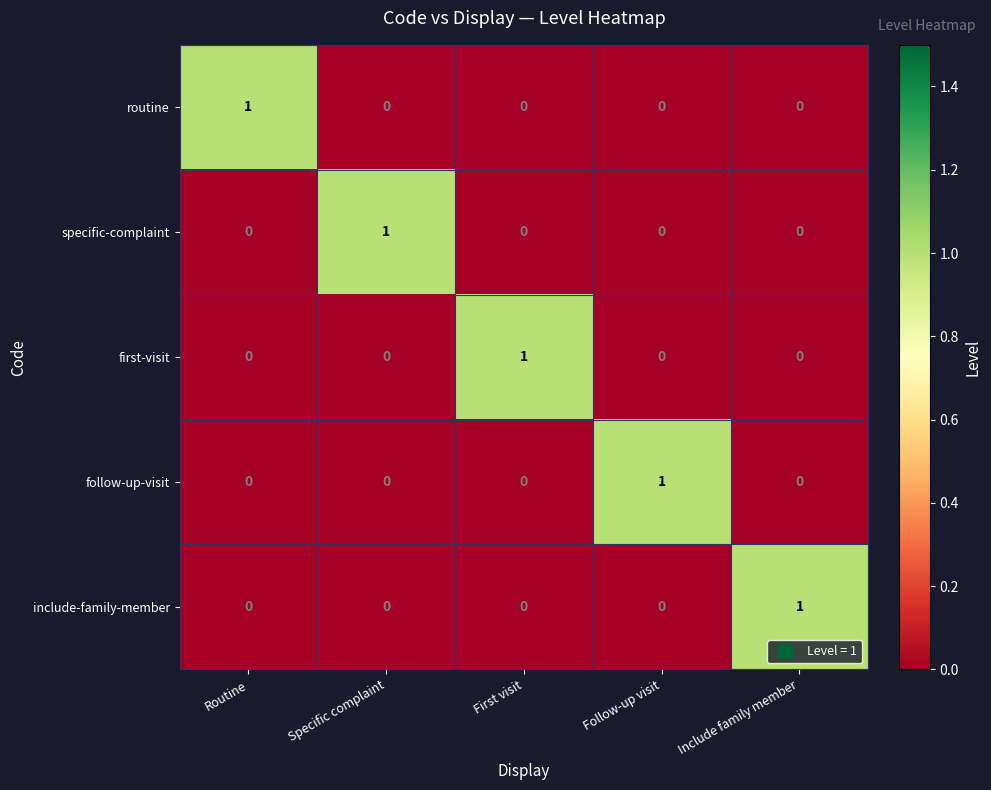

How many data points in first-visit are above 0?

1